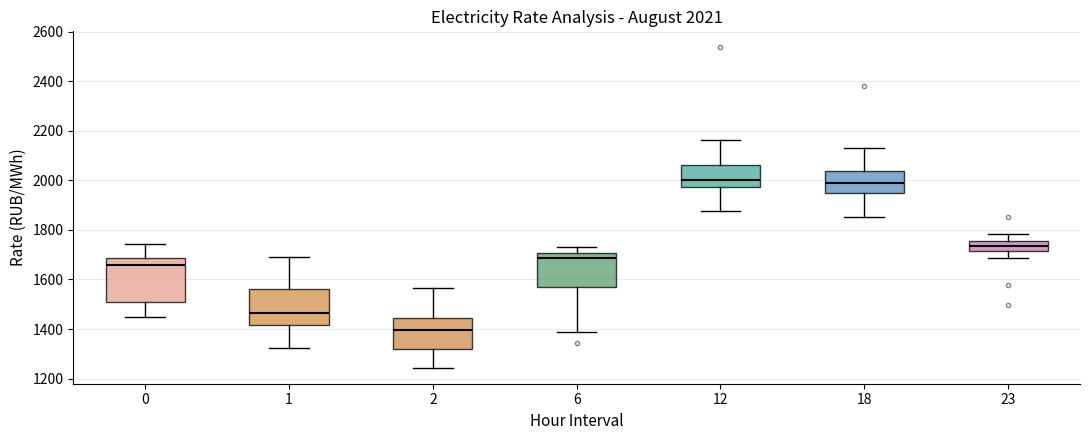

Which box is the tallest, from its lower edge to its upper edge?

0